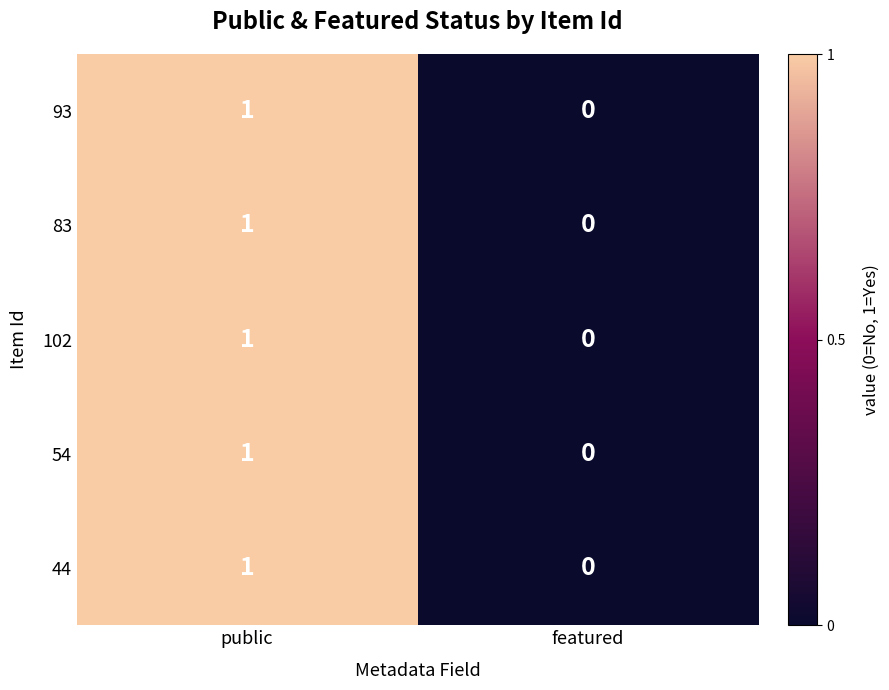

The value of 44 at public is 1. True or false?

True